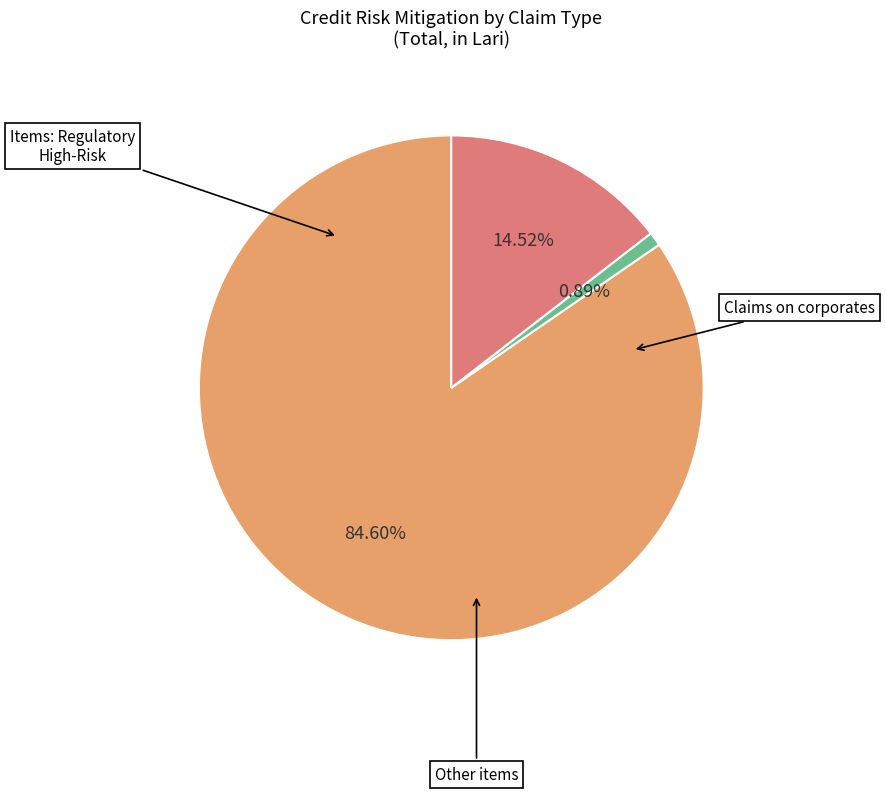

Does any single category account for the majority?

Yes